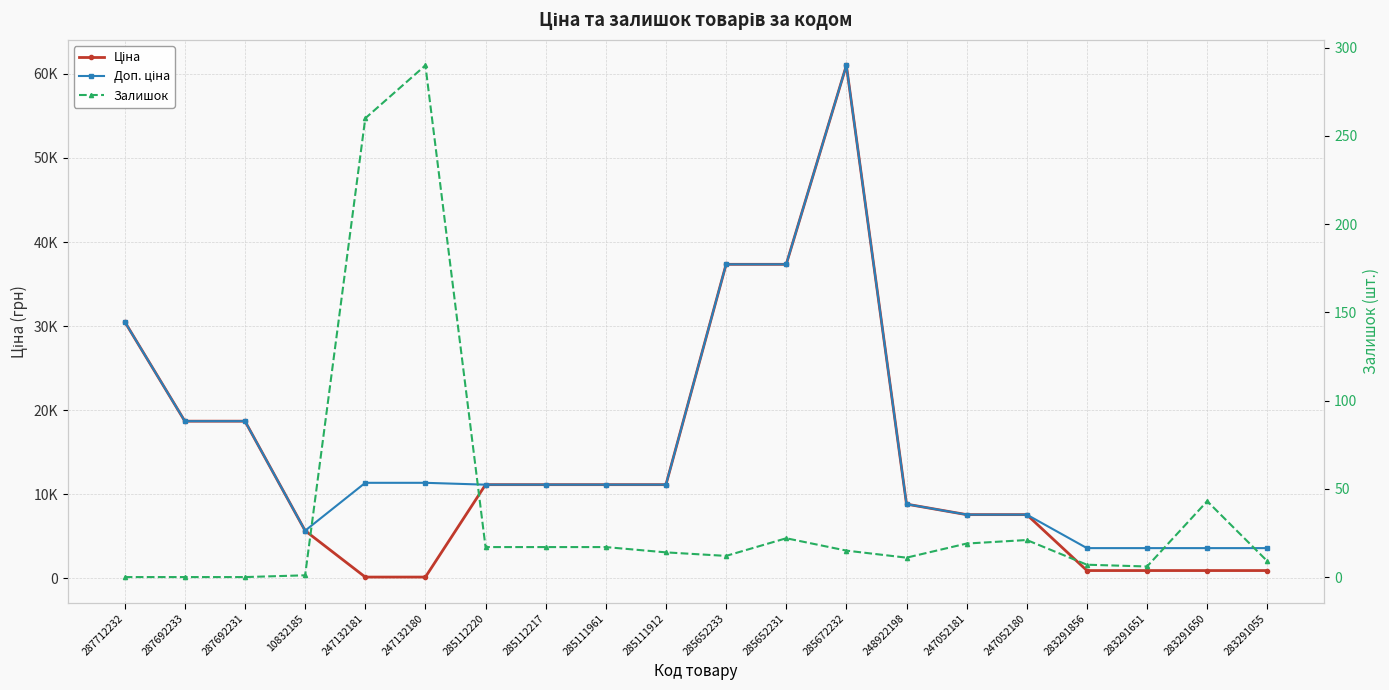

What position from the left is 285112220?

7